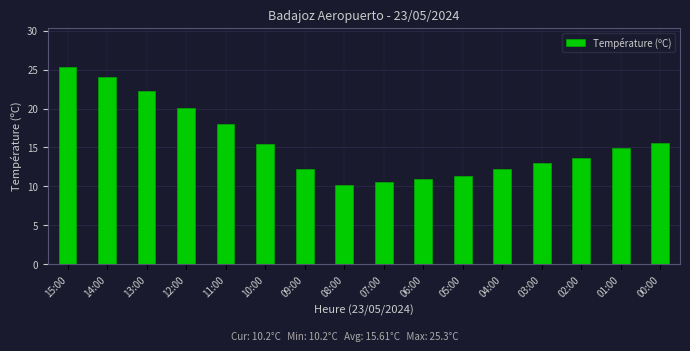

What is the greatest value displayed?

25.3